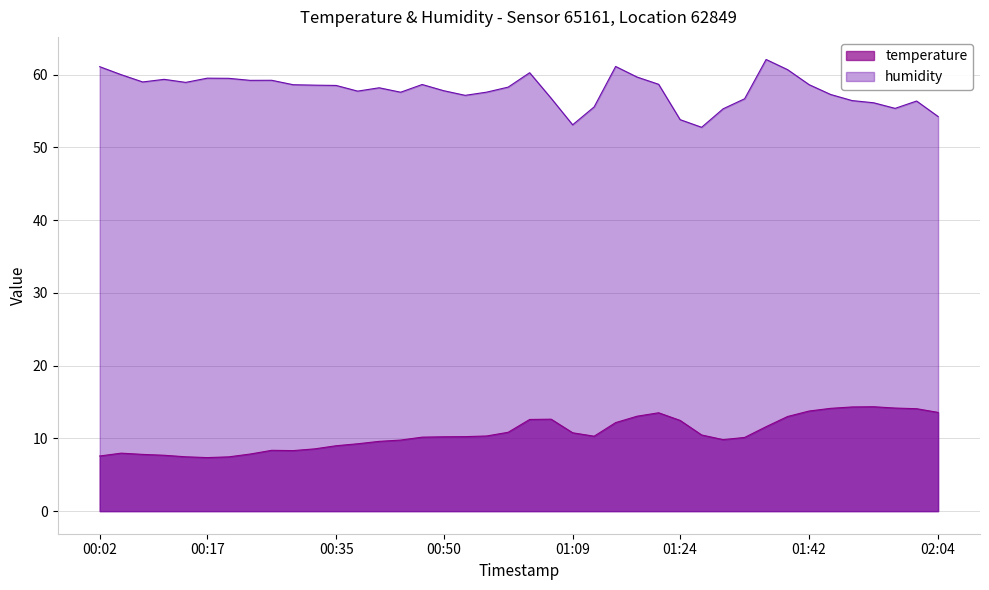

True or false: temperature and humidity cross at least once.

False